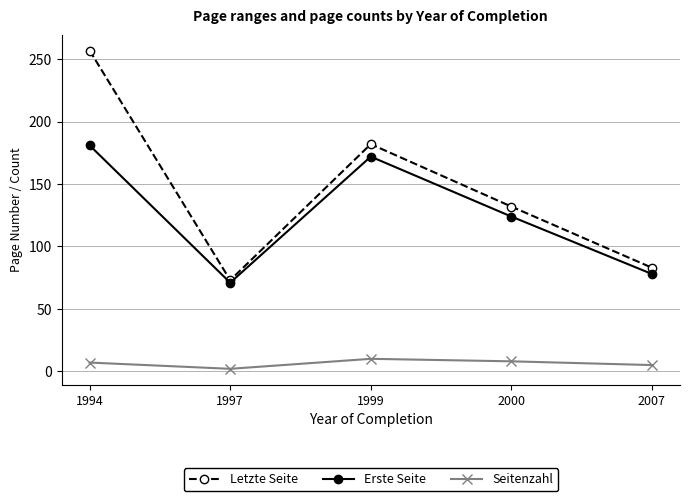

True or false: Erste Seite has a value of 93 at 1997.

False